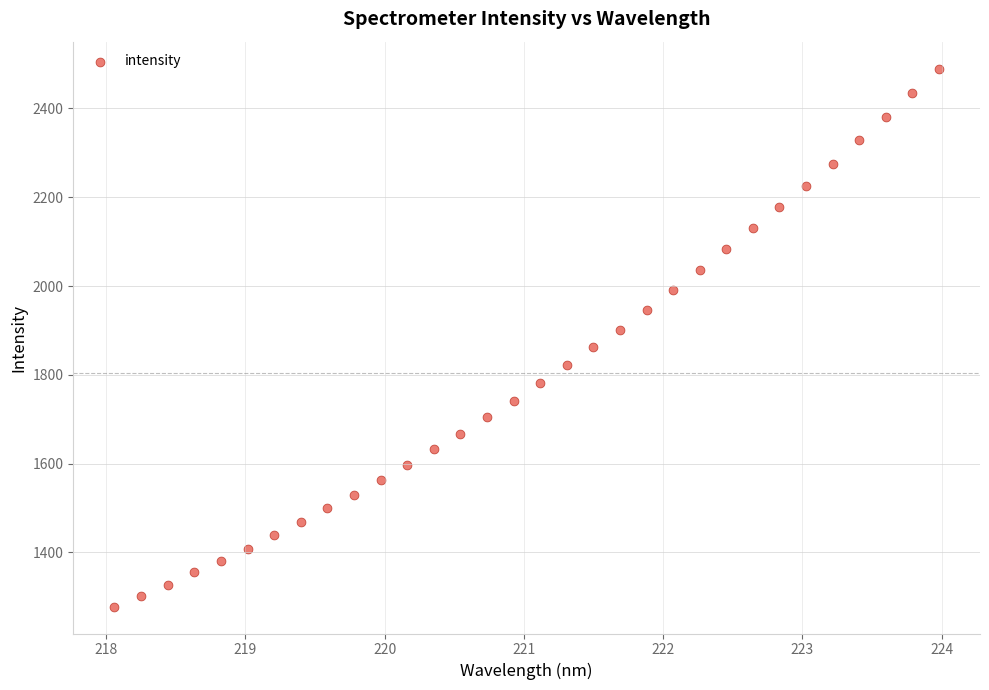

What is the range of X values (max minus min)?

5.9